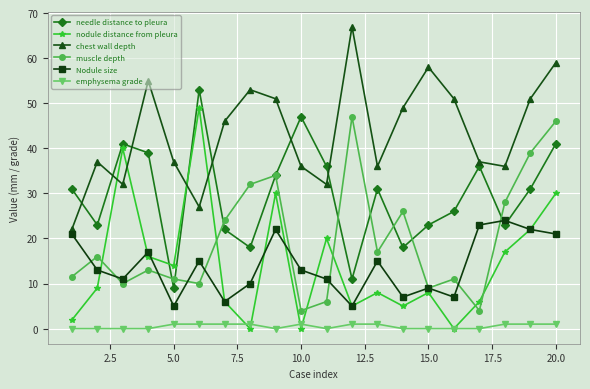

How many categories are shown in the chart?

20